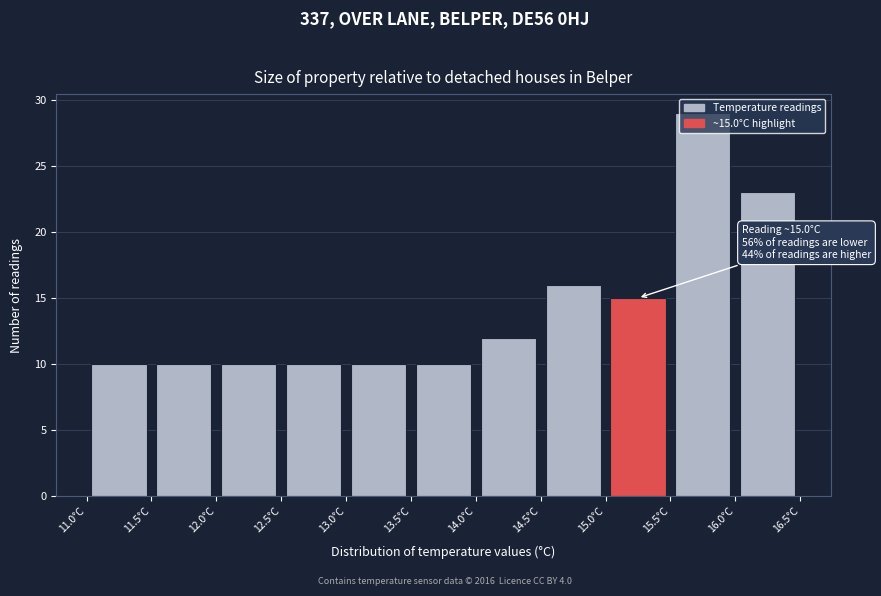

Which range on the x-axis has the tallest bar?

15.5 to 16.0